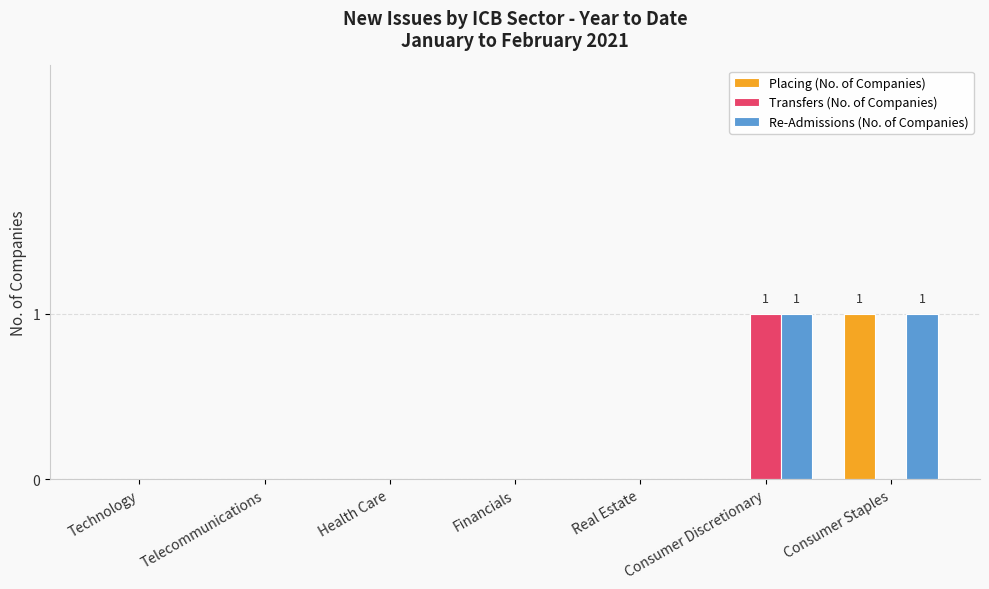

The value of Re-Admissions (No. of Companies) at Financials is 0. True or false?

True